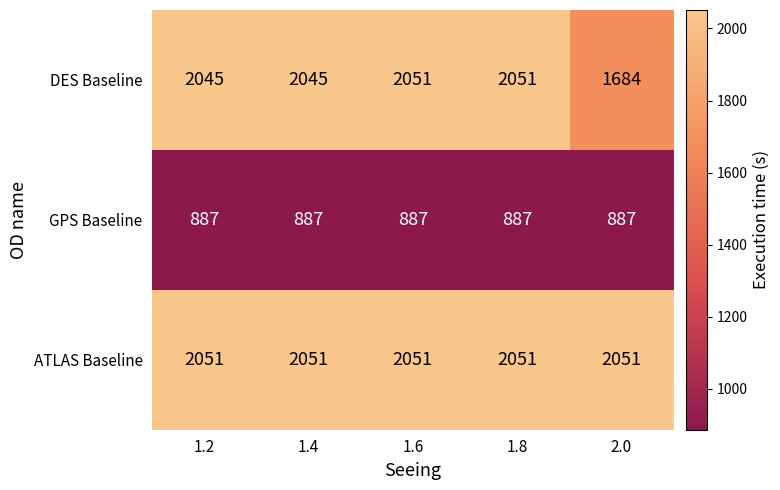

At 1.2, list the series in order from smallest to largest.

GPS Baseline, DES Baseline, ATLAS Baseline